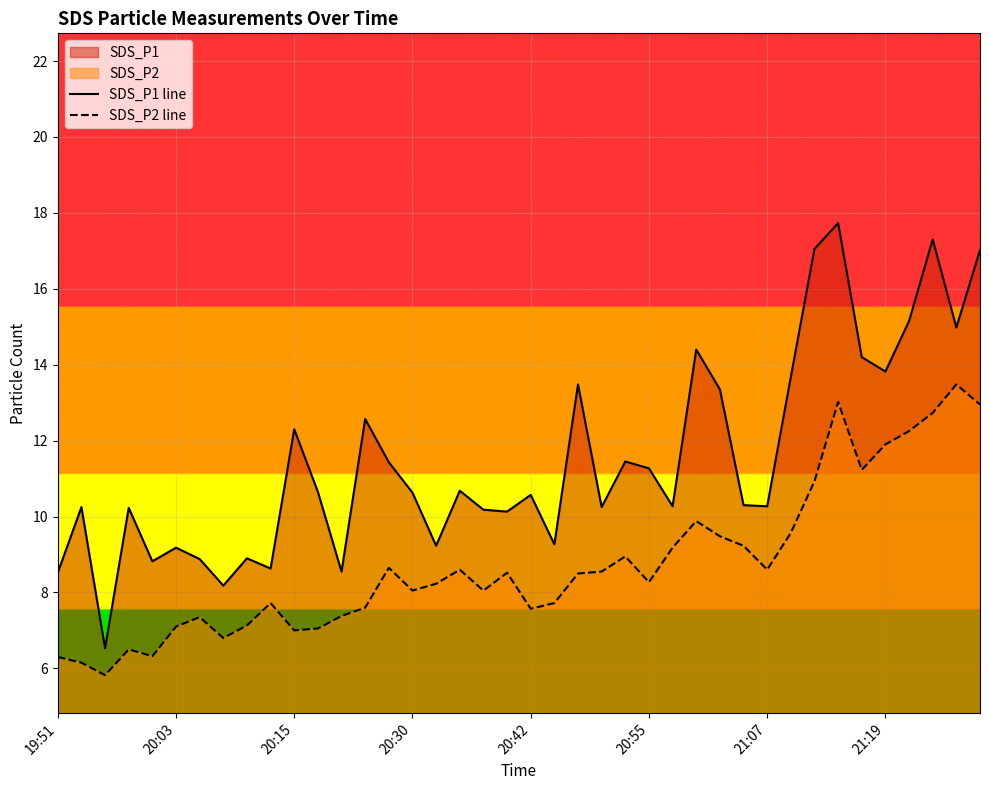

In SDS_P2 line, how many points are lower than both neighbors (excluding endpoints)?

10